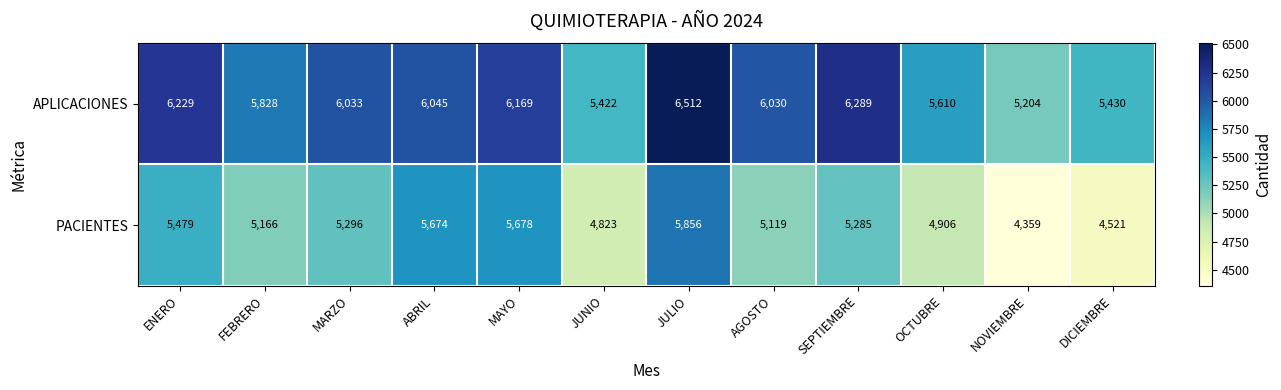

Between FEBRERO and SEPTIEMBRE, which series saw the biggest shift?

APLICACIONES